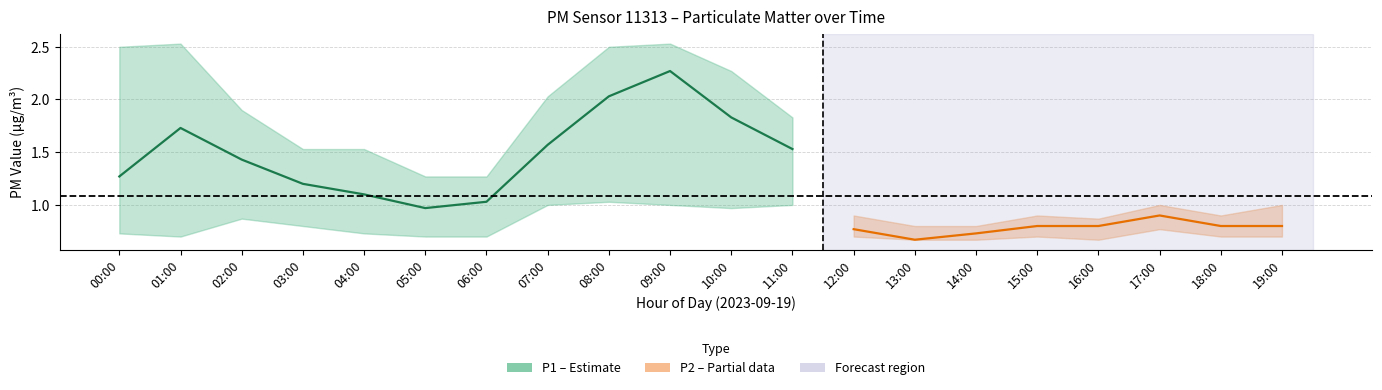

What is the label of the 13th point from the left?

12:00